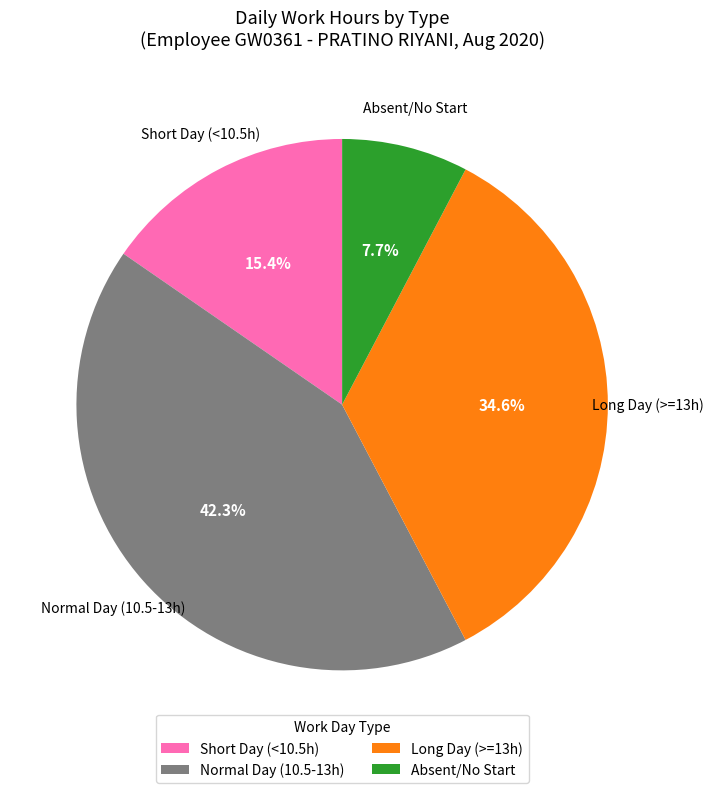

Is there a majority slice in this chart?

No